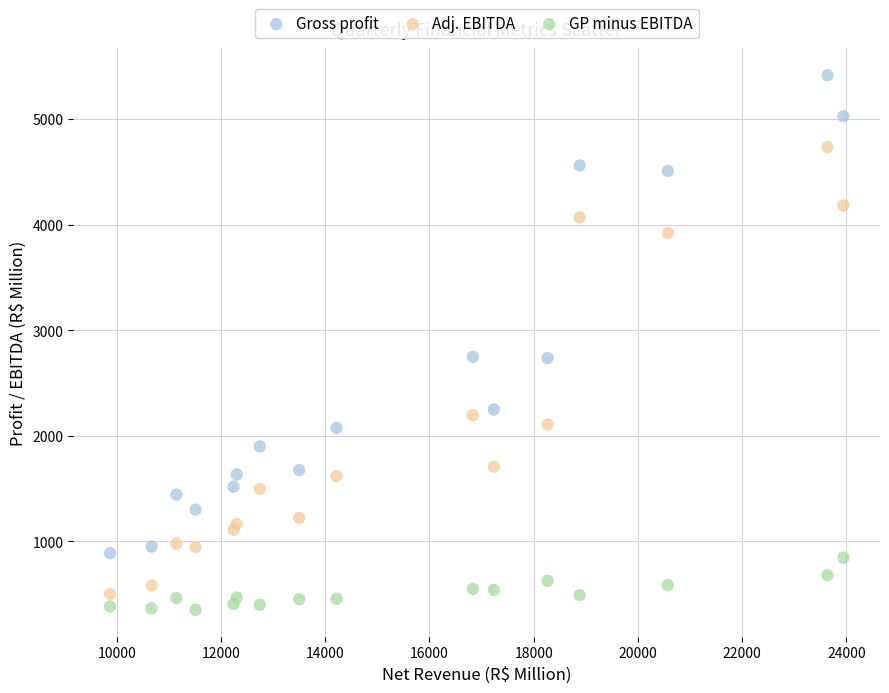

Which series contains the highest Y value?

Gross profit